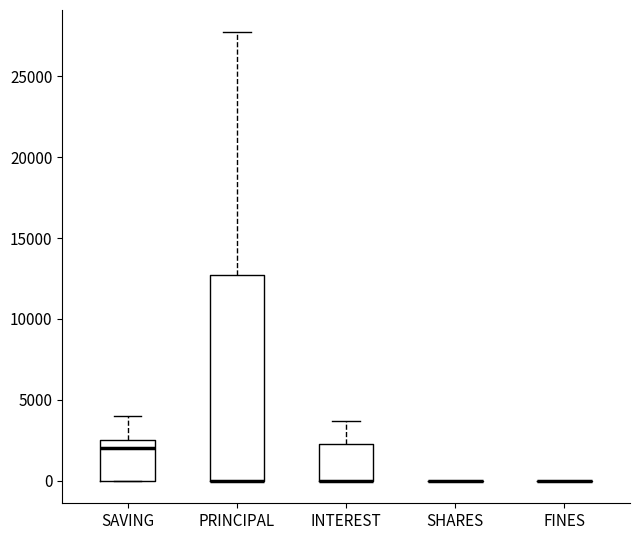

Reading left to right, read every box against the y-axis: the position of its median line, the range the box covers, and the ends of its whiskers. The values are not printed on the chart, so give them approximately, as read against the axis.

SAVING: median 2000, box 0 to 2500, whiskers 0 to 4000
PRINCIPAL: median 0 (drawn on the box's lower edge), box 0 to 12500, whiskers 0 to 27500
INTEREST: median 0 (drawn on the box's lower edge), box 0 to 2500, whiskers 0 to 3500
SHARES: box collapsed to a line at 0, whiskers 0 to 0
FINES: box collapsed to a line at 0, whiskers 0 to 0